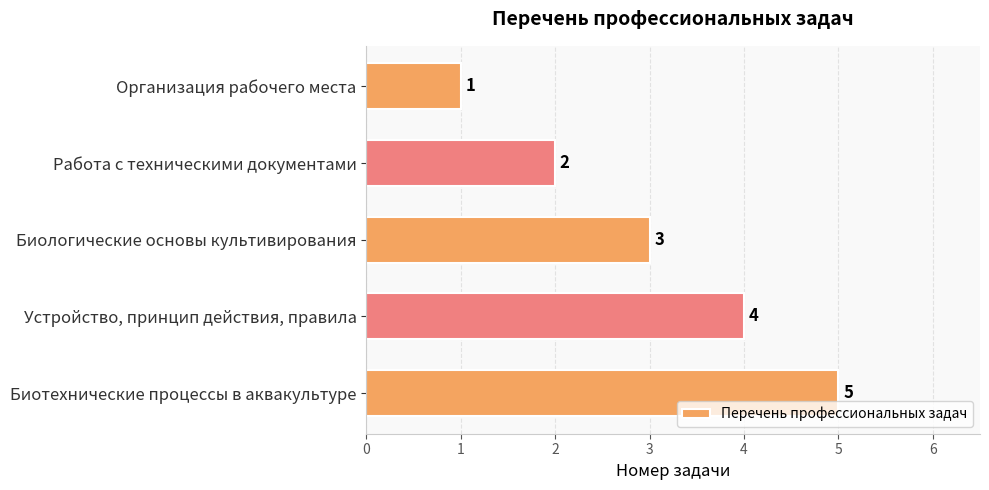

Which category has the highest value across all series?

Биотехнические процессы в аквакультуре